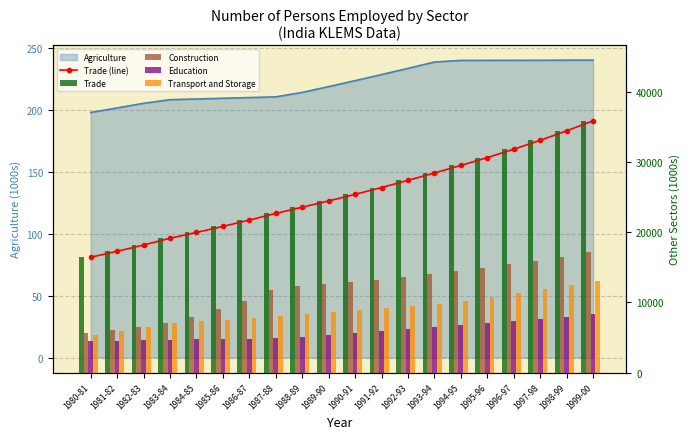

What is the highest value of the Construction series?

17150.4